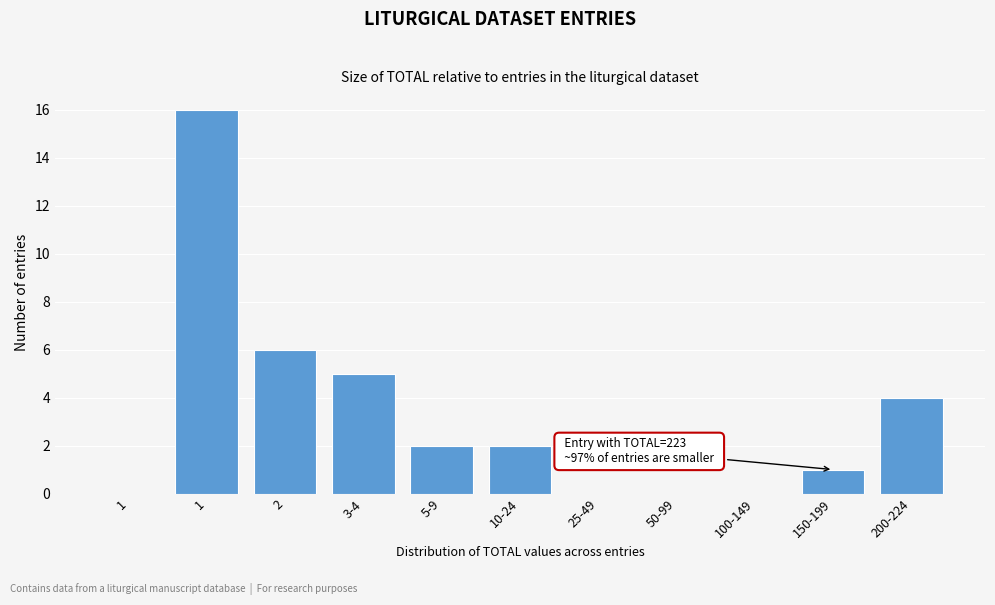

Count the number of data series in this chart.

1